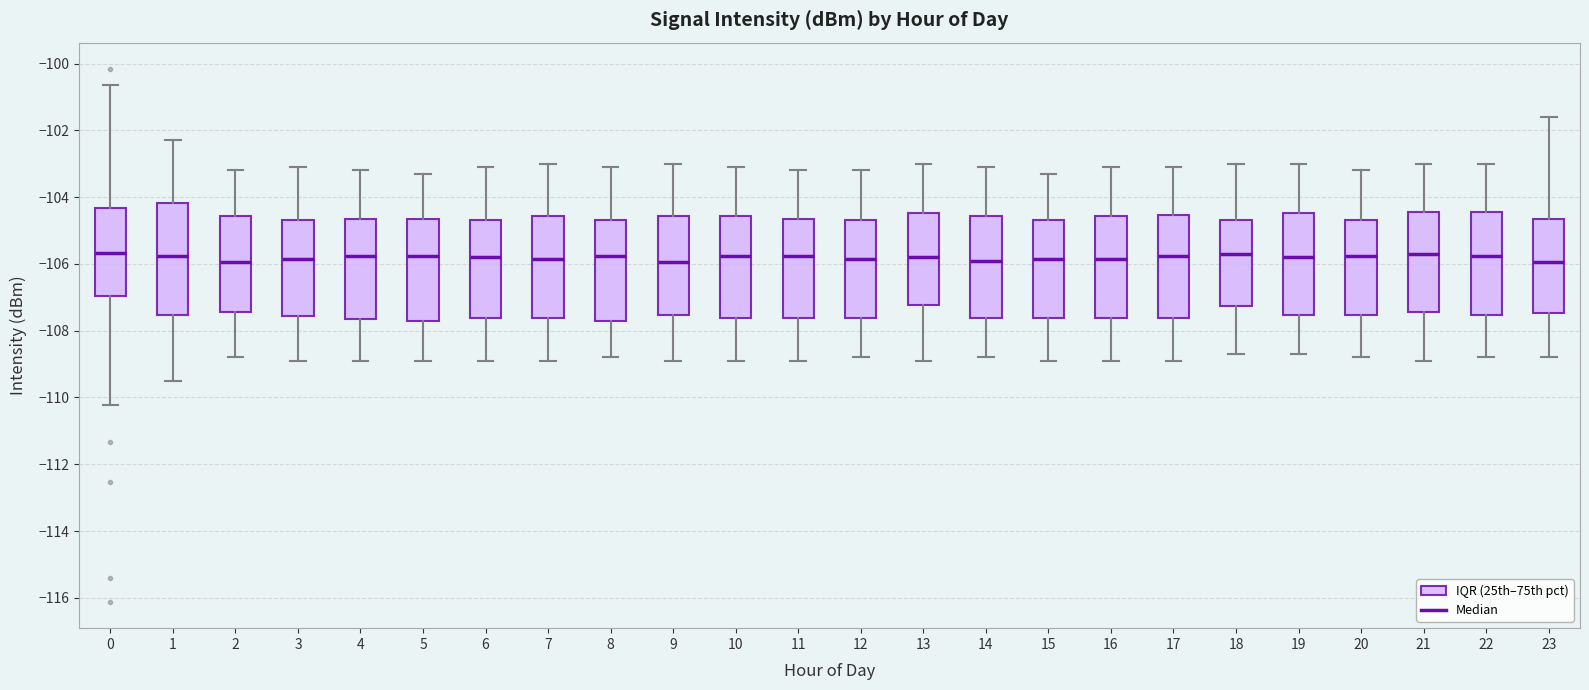

Reading left to right, read every box against the y-axis: the position of its median line, the range the box covers, and the ends of its whiskers. The values are not printed on the chart, so give them approximately, as read against the axis.

0: median -105.6, box -107.0 to -104.4, whiskers -110.2 to -100.6
1: median -105.8, box -107.6 to -104.2, whiskers -109.4 to -102.2
2: median -106.0, box -107.4 to -104.6, whiskers -108.8 to -103.2
3: median -105.8, box -107.6 to -104.6, whiskers -108.8 to -103.0
4: median -105.8, box -107.6 to -104.6, whiskers -108.8 to -103.2
5: median -105.8, box -107.8 to -104.6, whiskers -108.8 to -103.2
6: median -105.8, box -107.6 to -104.6, whiskers -108.8 to -103.0
7: median -105.8, box -107.6 to -104.6, whiskers -108.8 to -103.0
8: median -105.8, box -107.8 to -104.6, whiskers -108.8 to -103.0
9: median -106.0, box -107.6 to -104.6, whiskers -108.8 to -103.0
10: median -105.8, box -107.6 to -104.6, whiskers -108.8 to -103.0
11: median -105.8, box -107.6 to -104.6, whiskers -108.8 to -103.2
12: median -105.8, box -107.6 to -104.6, whiskers -108.8 to -103.2
13: median -105.8, box -107.2 to -104.4, whiskers -108.8 to -103.0
14: median -105.8, box -107.6 to -104.6, whiskers -108.8 to -103.0
15: median -105.8, box -107.6 to -104.6, whiskers -108.8 to -103.2
16: median -105.8, box -107.6 to -104.6, whiskers -108.8 to -103.0
17: median -105.8, box -107.6 to -104.6, whiskers -108.8 to -103.0
18: median -105.6, box -107.2 to -104.6, whiskers -108.6 to -103.0
19: median -105.8, box -107.6 to -104.4, whiskers -108.6 to -103.0
20: median -105.8, box -107.6 to -104.6, whiskers -108.8 to -103.2
21: median -105.6, box -107.4 to -104.4, whiskers -108.8 to -103.0
22: median -105.8, box -107.6 to -104.4, whiskers -108.8 to -103.0
23: median -106.0, box -107.4 to -104.6, whiskers -108.8 to -101.6